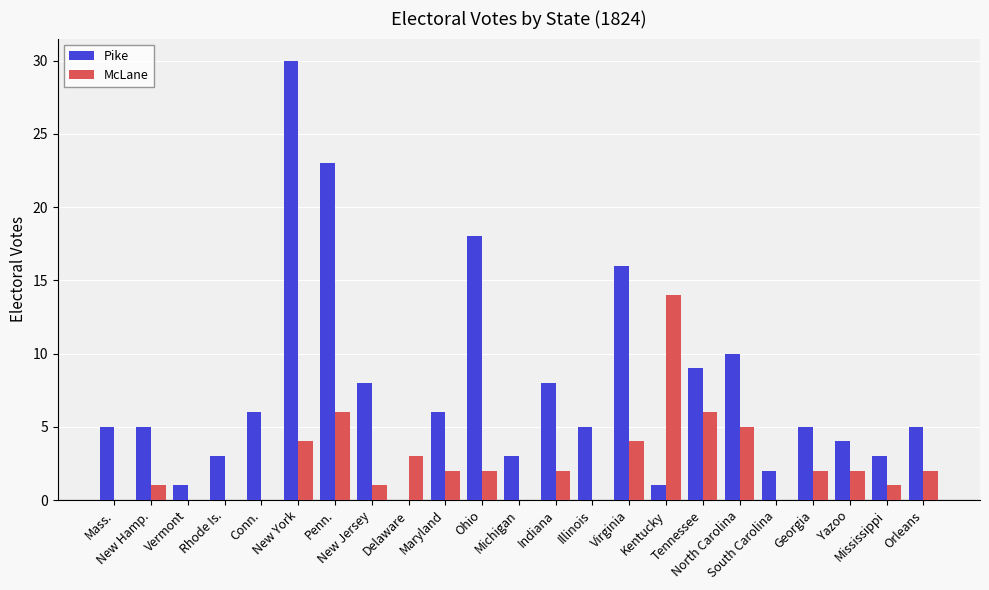

Does the chart contain stacked bars?

No